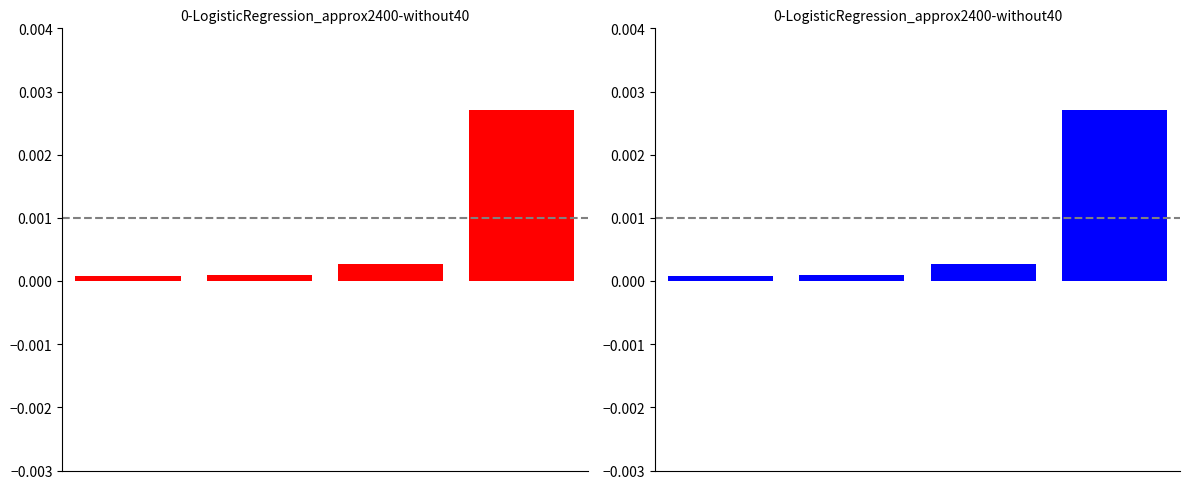

True or false: the data shows 0.0 at 2.

True